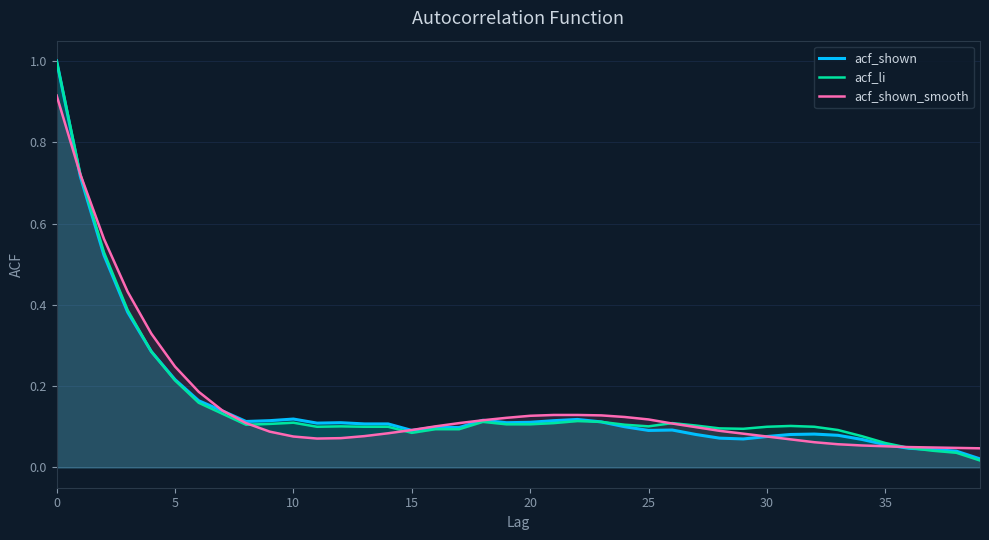

What is the difference between the maximum and minimum values in the acf_li series?

1.0